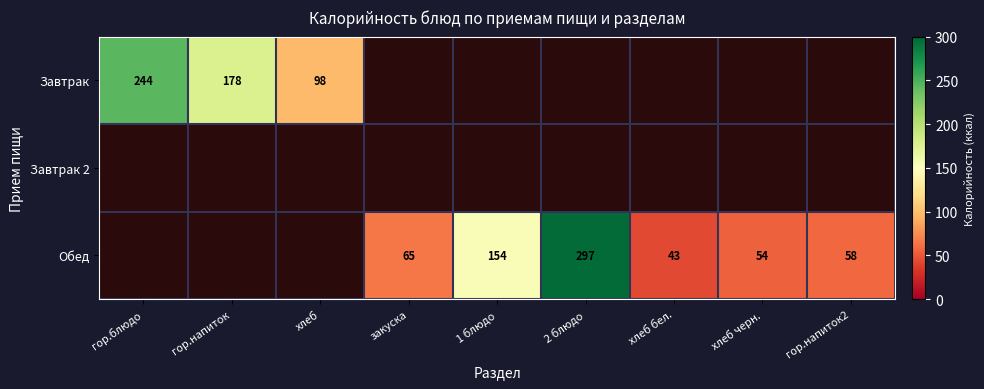

True or false: Завтрак has a value of 103 at гор.блюдо.

False